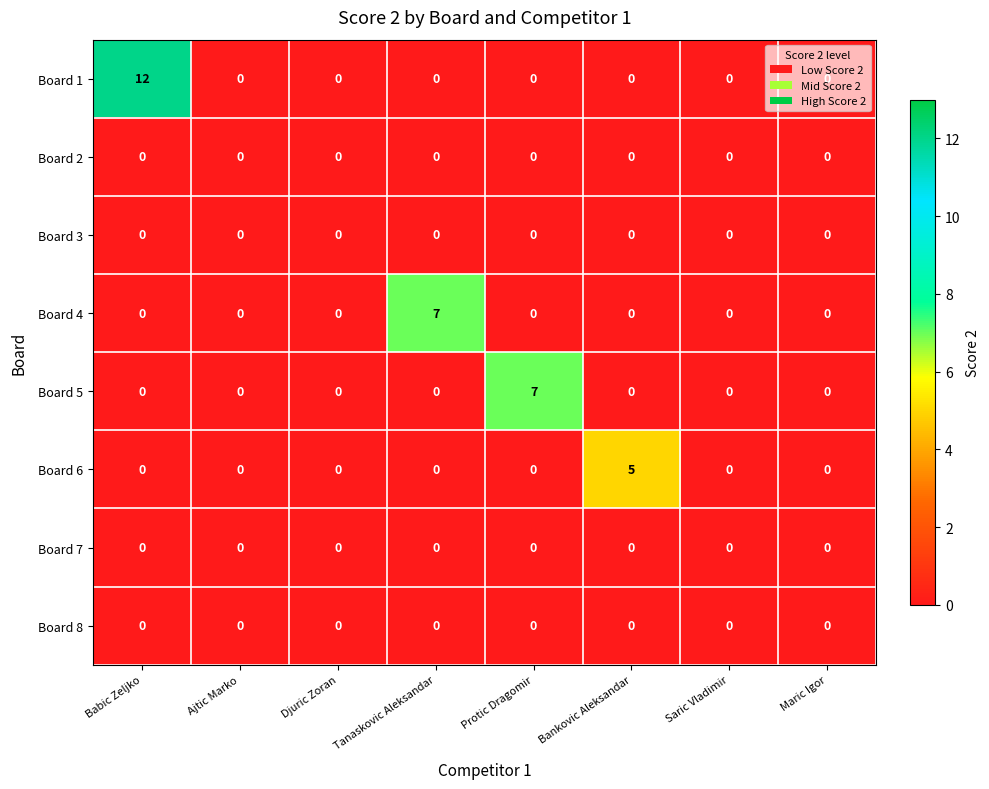

What is the difference between the maximum and minimum values in the Board 1 series?

12